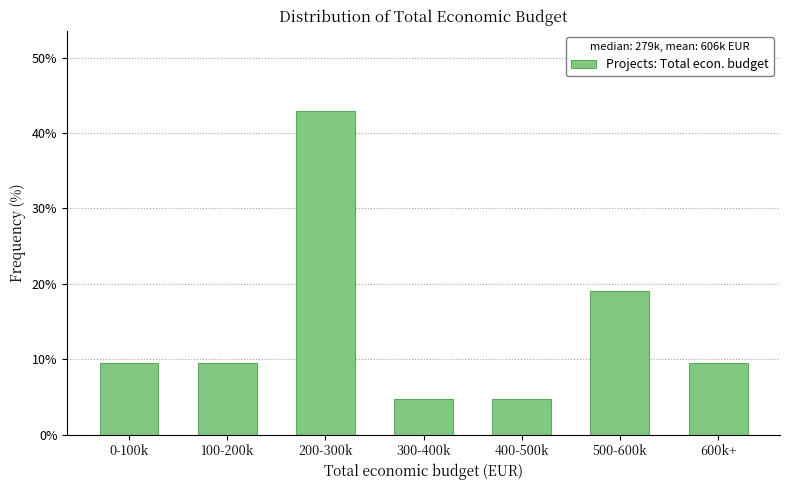

Reading right to left, extract all data points from this chart.

600k+=9.5	500-600k=19.0	400-500k=4.8	300-400k=4.8	200-300k=42.9	100-200k=9.5	0-100k=9.5